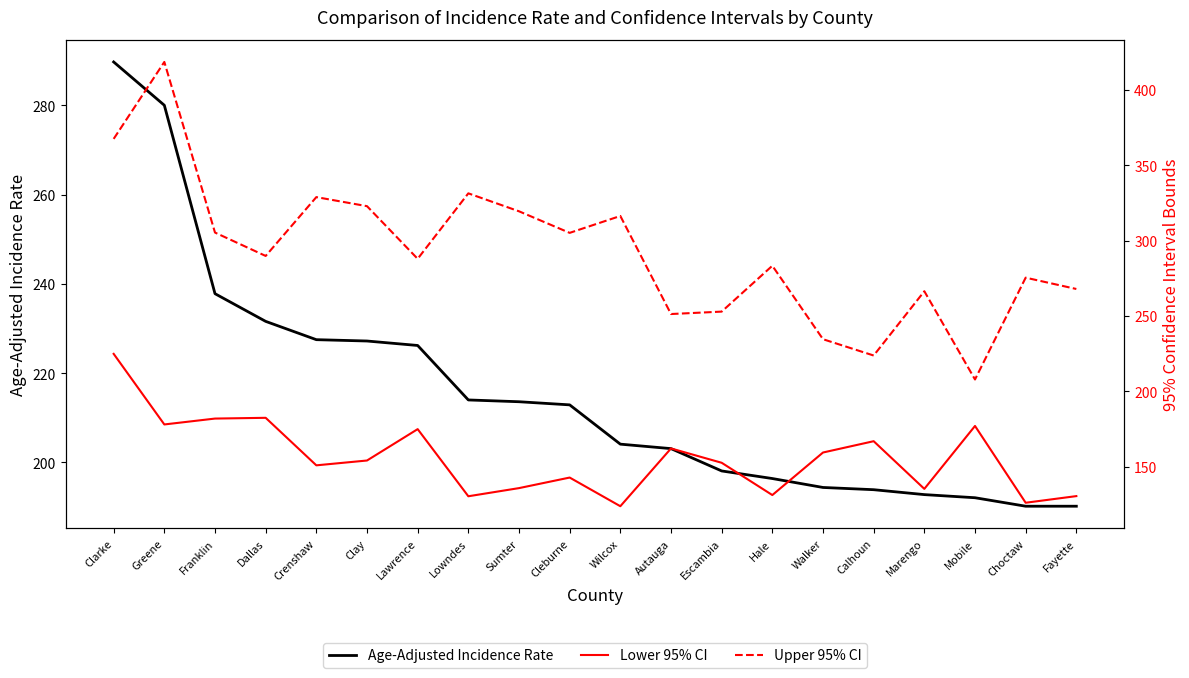

Rank the categories by Lower 95% CI value from lowest to highest.

Wilcox, Choctaw, Lowndes, Fayette, Hale, Marengo, Sumter, Cleburne, Crenshaw, Escambia, Clay, Walker, Autauga, Calhoun, Lawrence, Mobile, Greene, Franklin, Dallas, Clarke